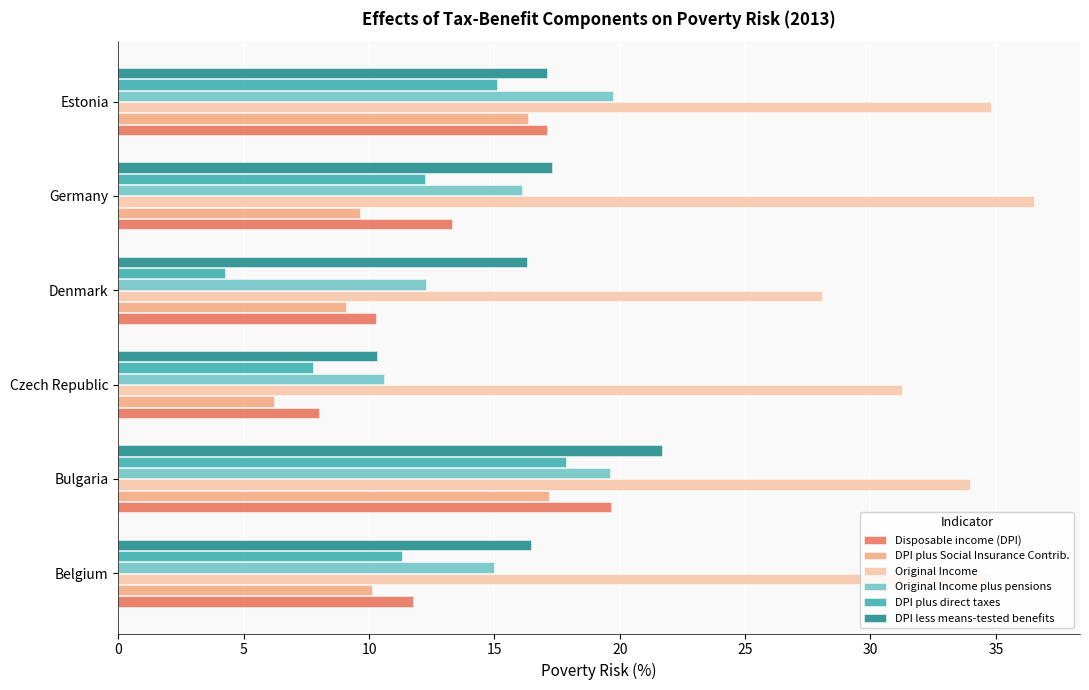

At which category does the chart reach its minimum across all series?

Denmark